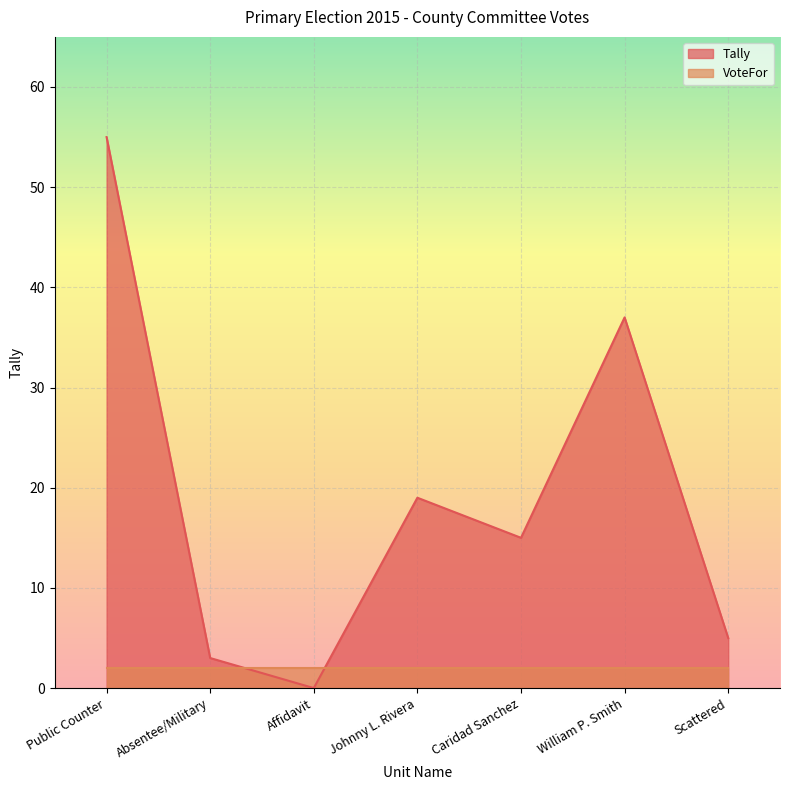

How many positive values are there?

6